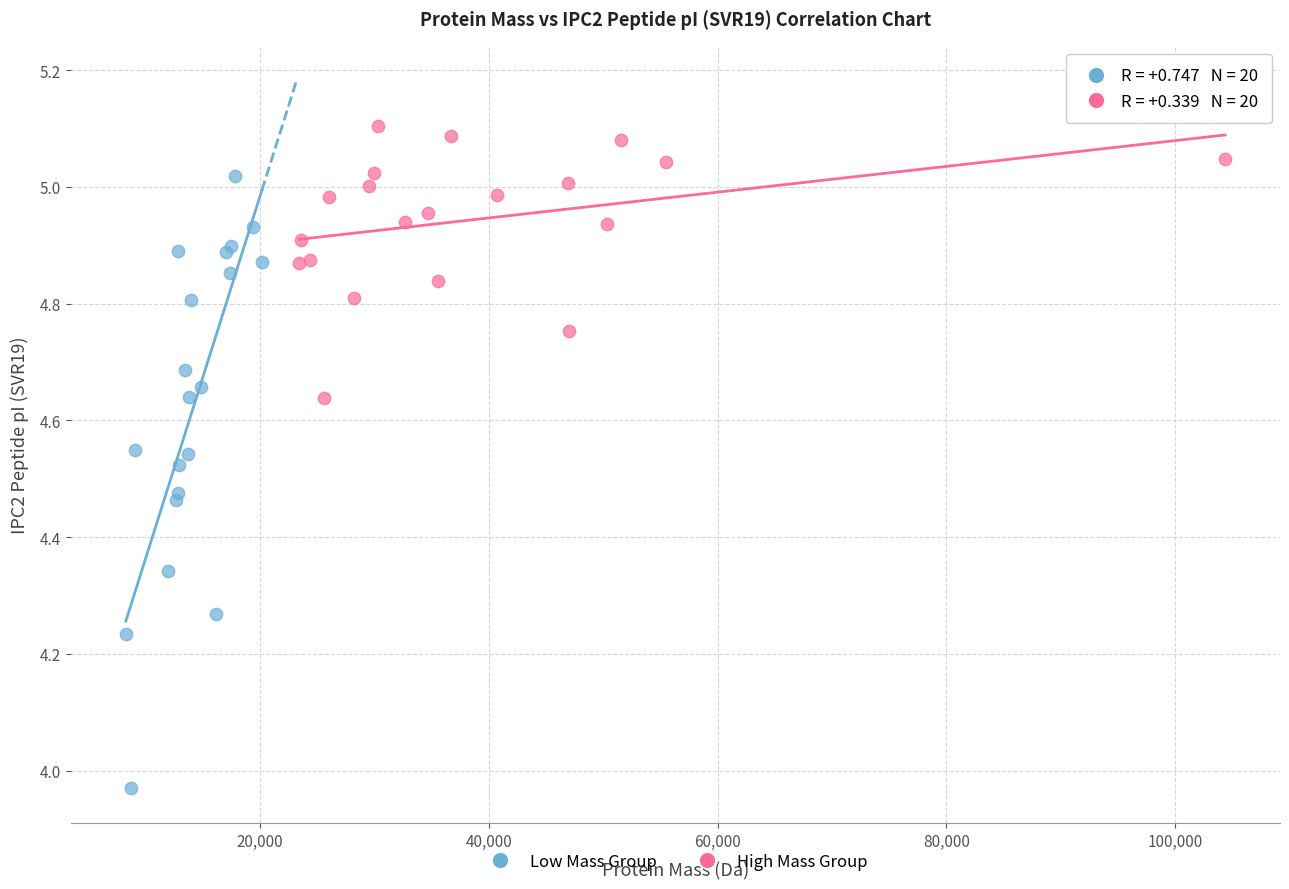

Which series contains the lowest Y value?

Low Mass Group